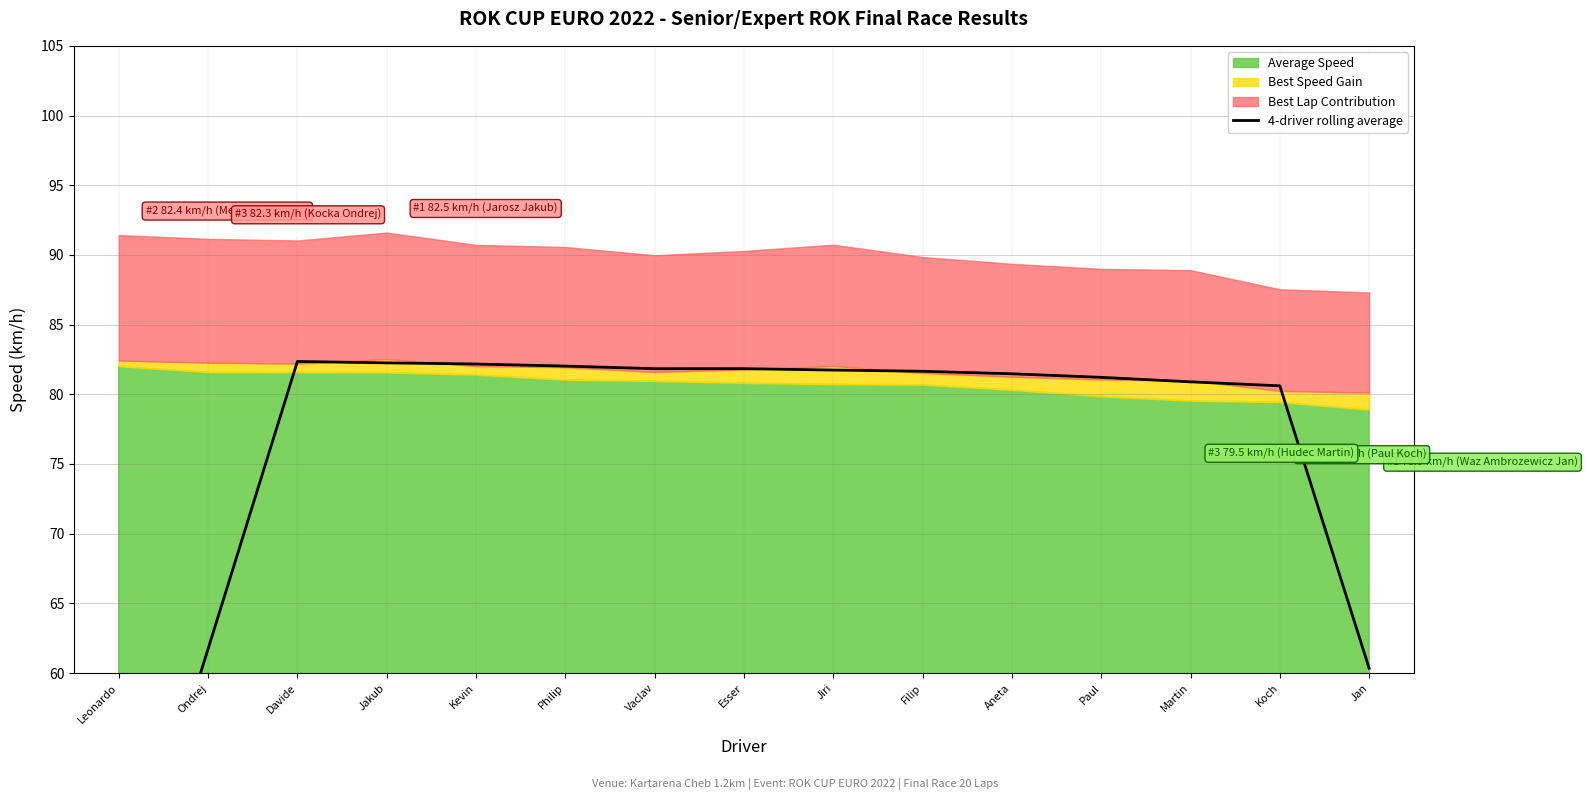

What is the smallest value displayed?

41.2